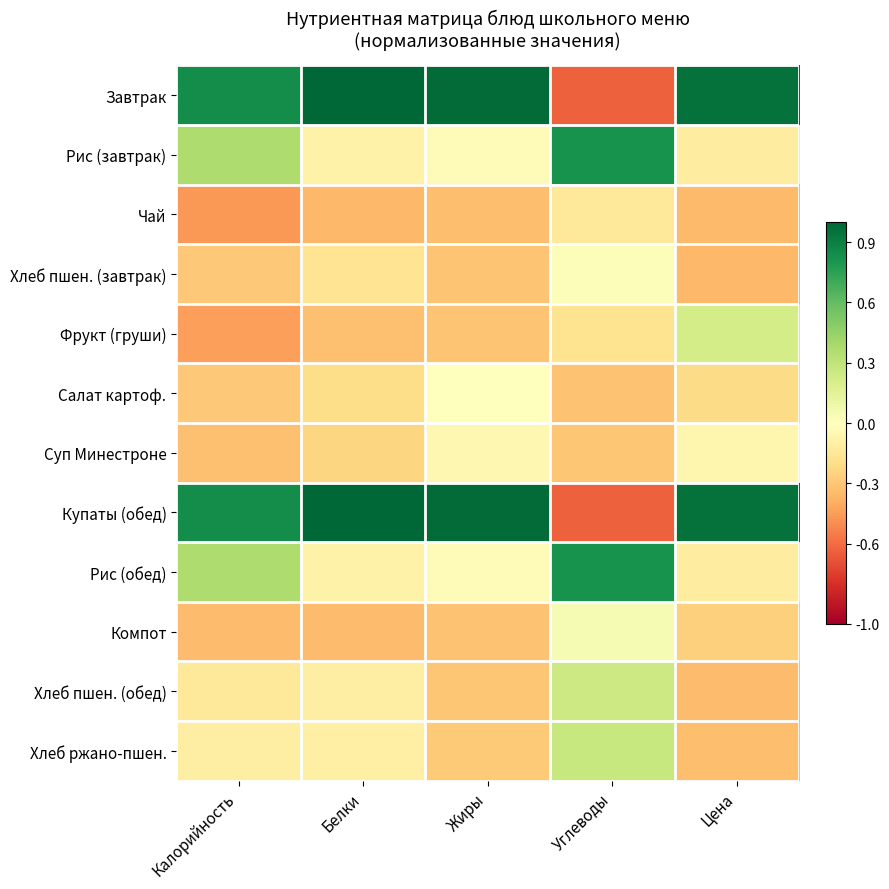

Which series has the widest spread of values?

Завтрак